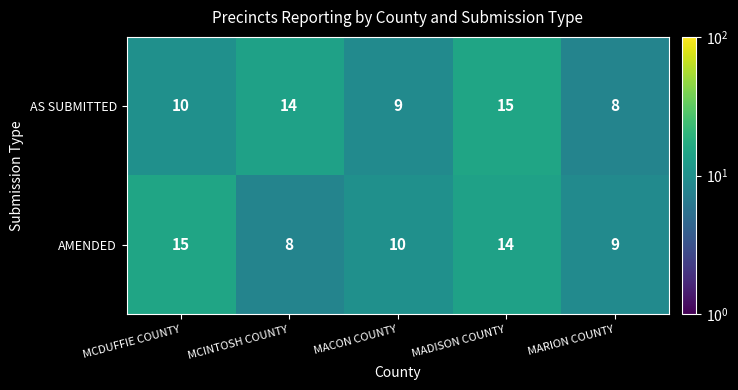

What is the sum of the AS SUBMITTED values at MCINTOSH COUNTY and MADISON COUNTY?

29